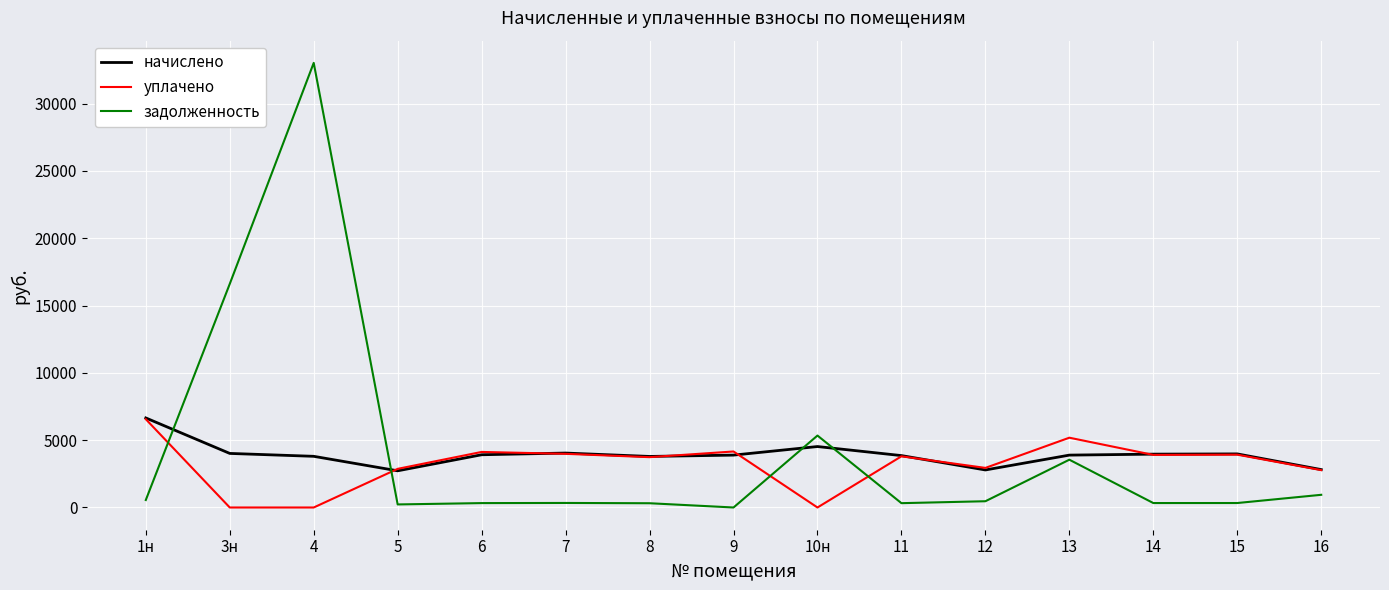

How many intersections are there between начислено and задолженность?

4